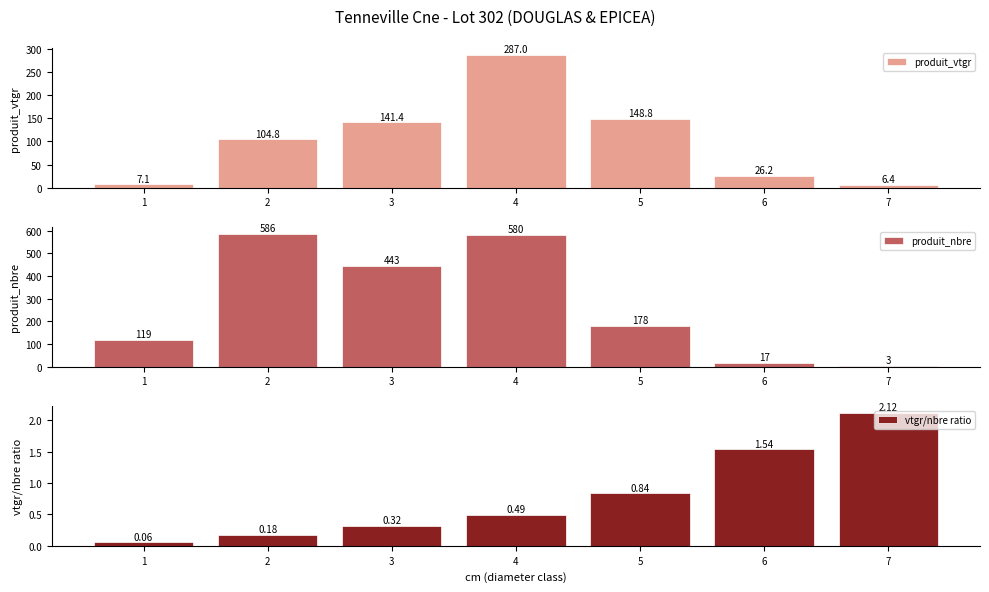

What are all the series names shown in the legend?

produit_vtgr, produit_nbre, vtgr/nbre ratio